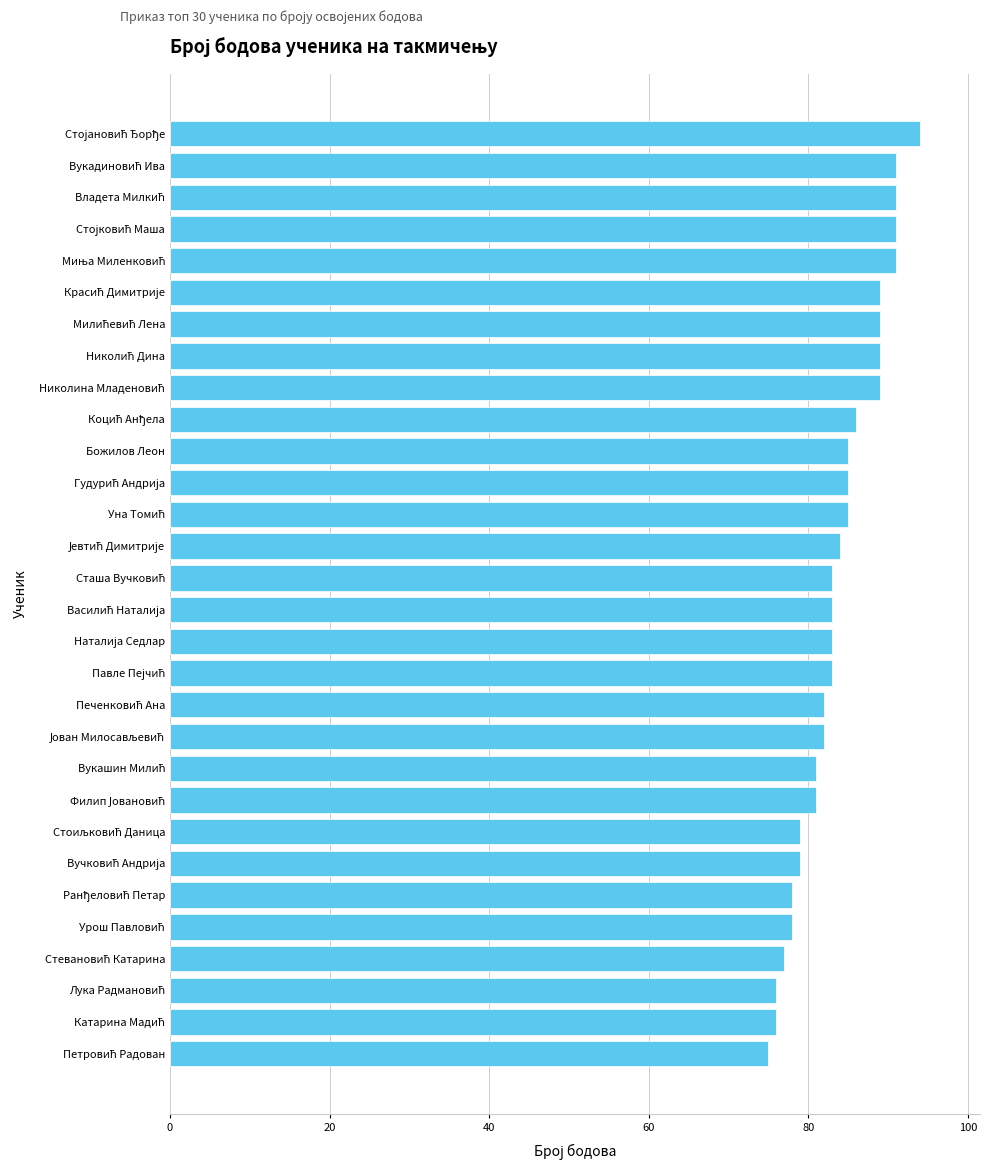

What is the greatest value displayed?

94